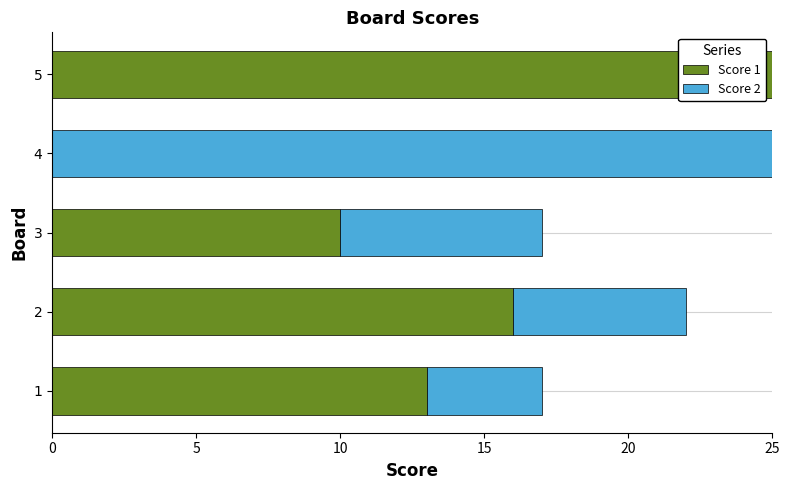

True or false: Score 1 has a value of 4 at 3.

False